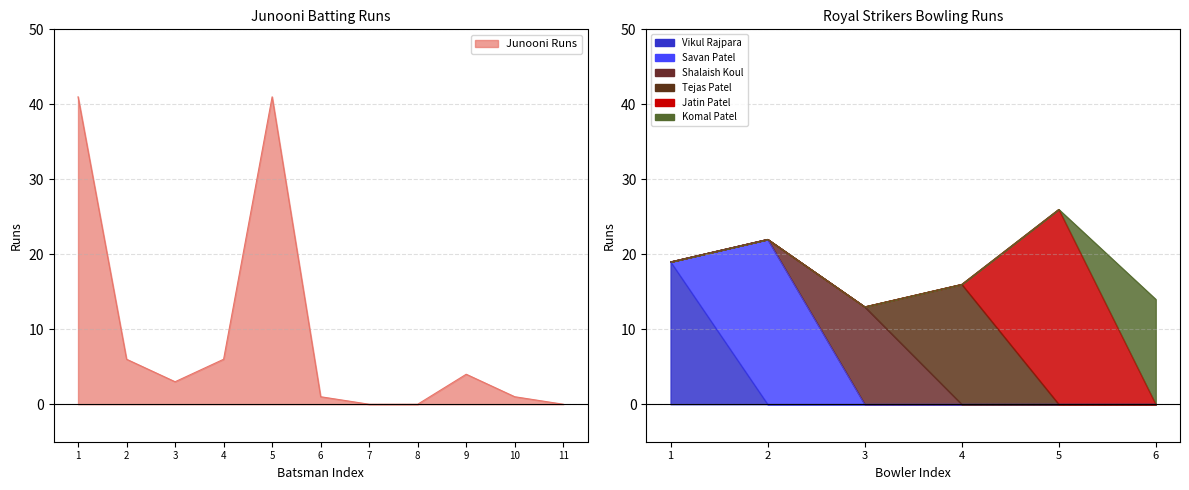

What is the value of the 1st point from the left?

41